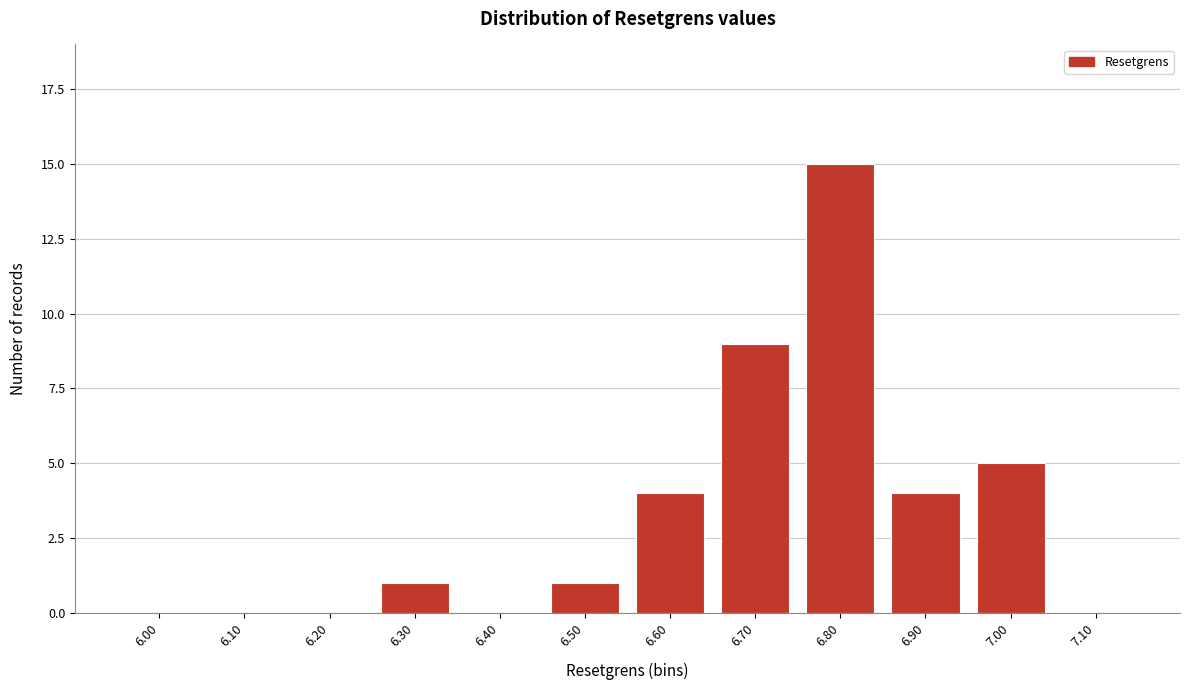

Reading left to right, extract all data points from this chart.

6.00=0	6.10=0	6.20=0	6.30=1	6.40=0	6.50=1	6.60=4	6.70=9	6.80=15	6.90=4	7.00=5	7.10=0